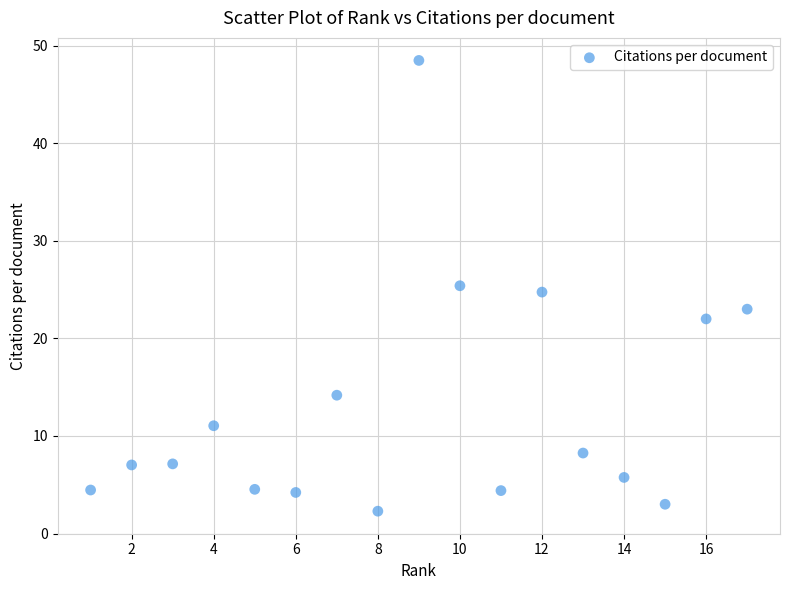

What is the range of Y values (max minus min)?

46.2